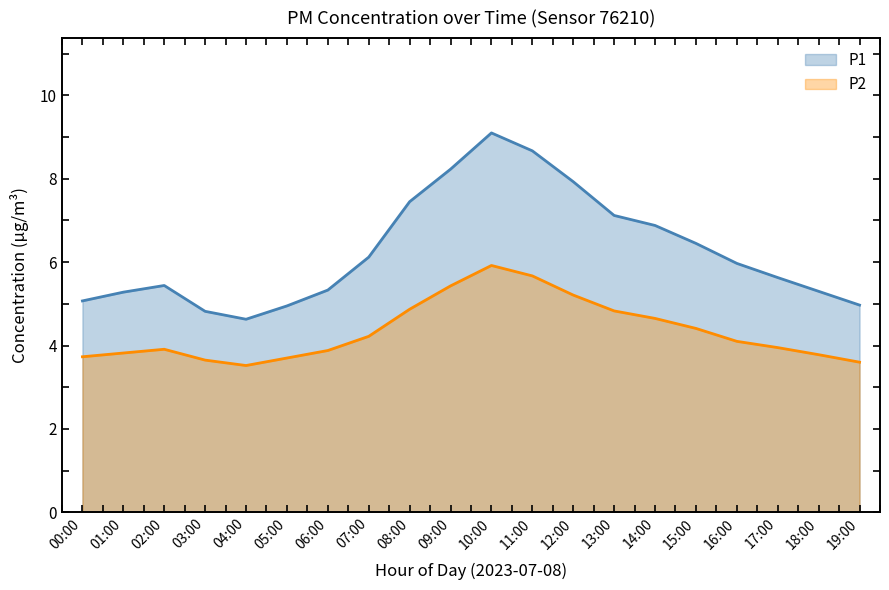

Rank the series at 14:00 from highest to lowest value.

P1, P2